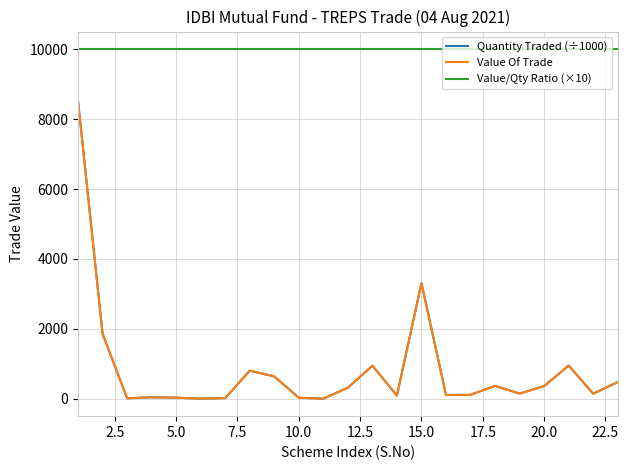

Is this an area chart (filled region under the line)?

No